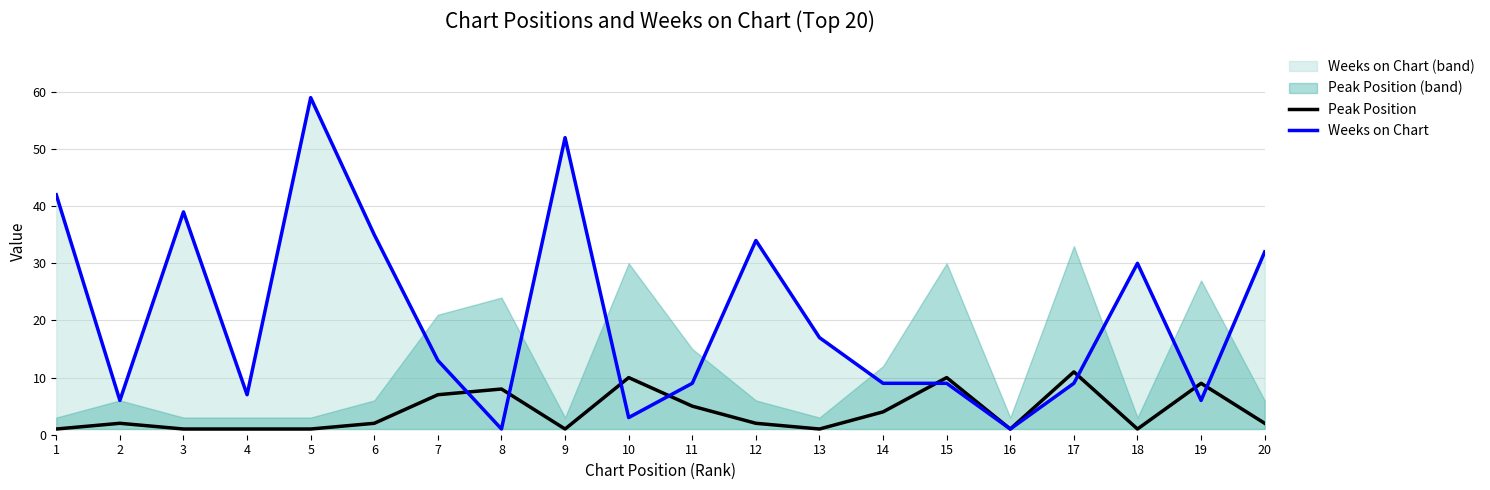

What is the spread (max minus min) of values at 5?

58